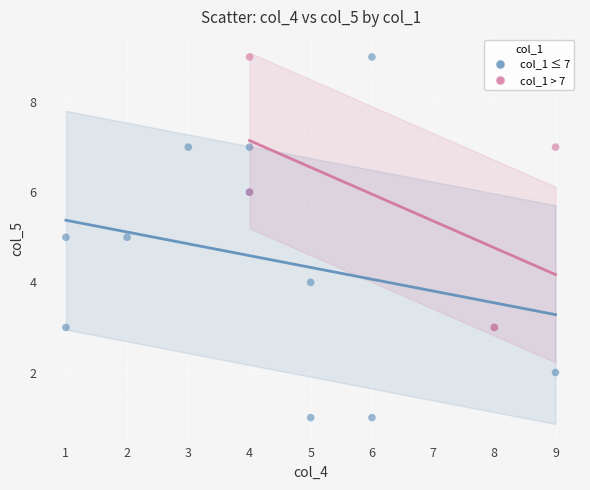

Which series reaches the minimum Y coordinate?

col_1 ≤ 7